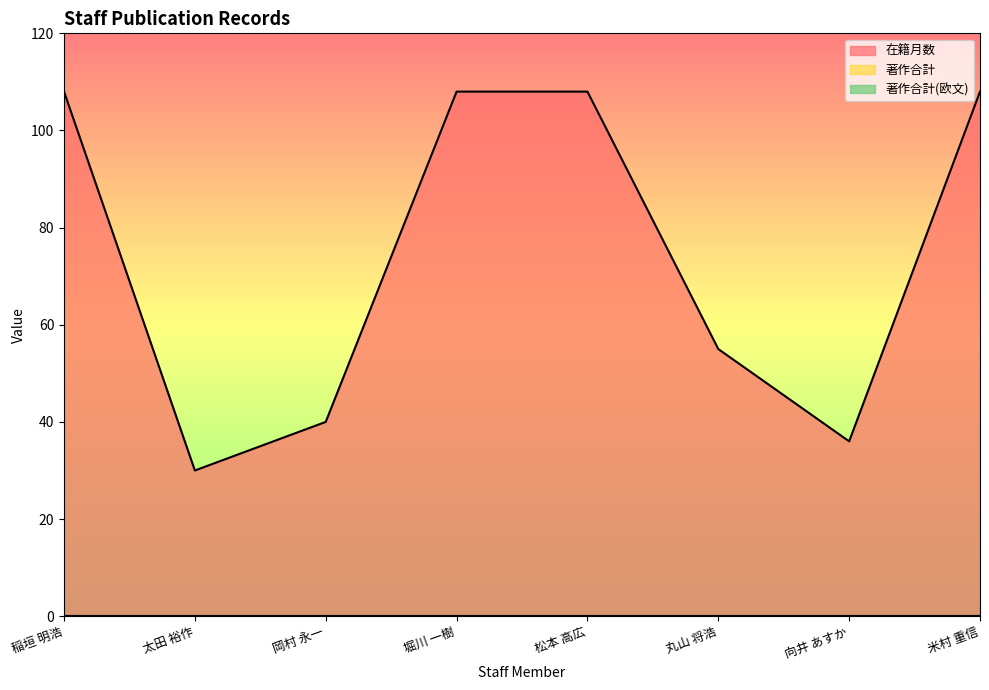

What is the label of the 5th point from the right?

堀川 一樹